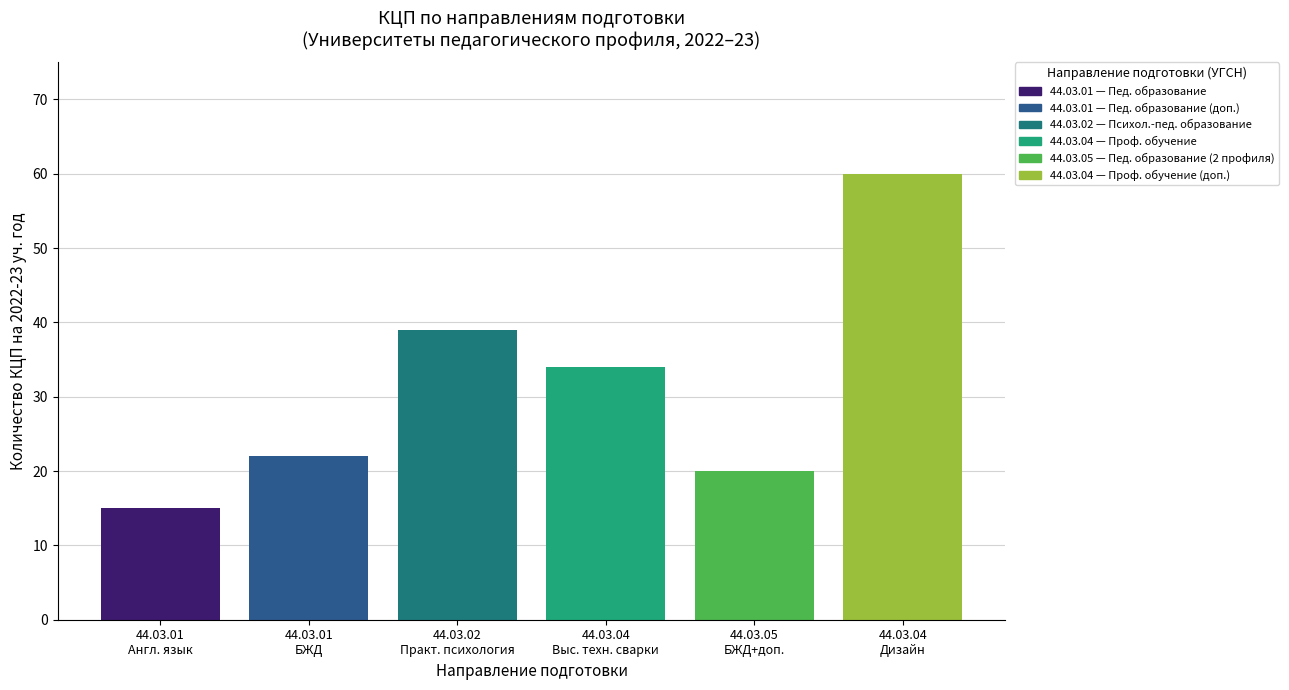

Reading right to left, extract all data points from this chart.

60	20	34	39	22	15